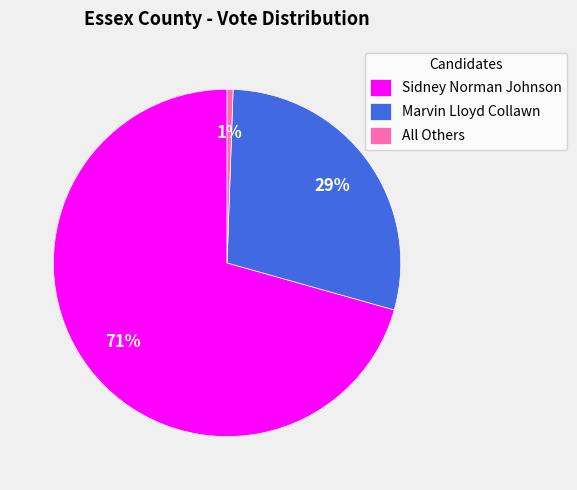

Which slice represents more than half of the pie?

Sidney Norman Johnson